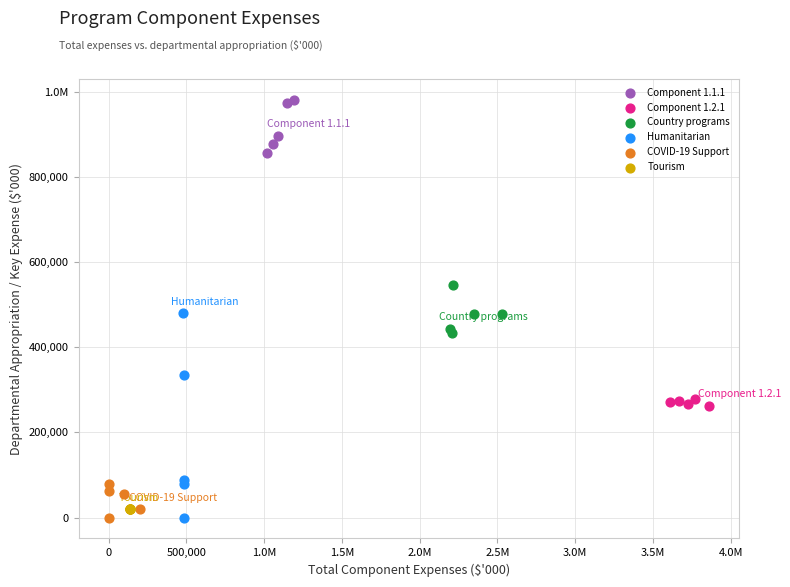

What are all the series names shown in the legend?

Component 1.1.1, Component 1.2.1, Country programs, Humanitarian, COVID-19 Support, Tourism